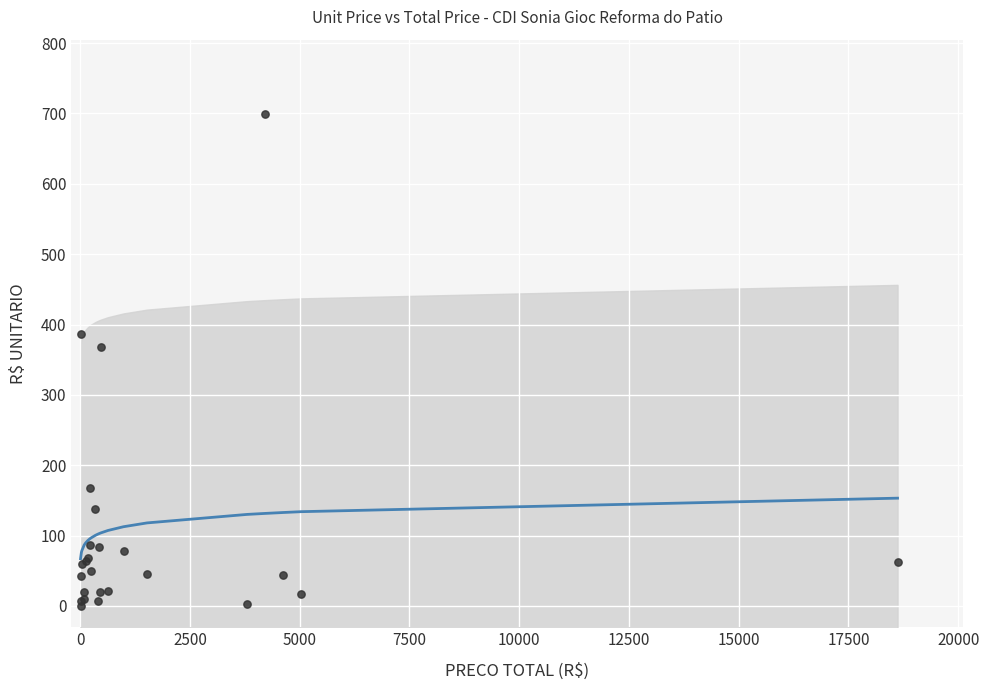

What Y value in the scatter plot is closest to 350?

368.6